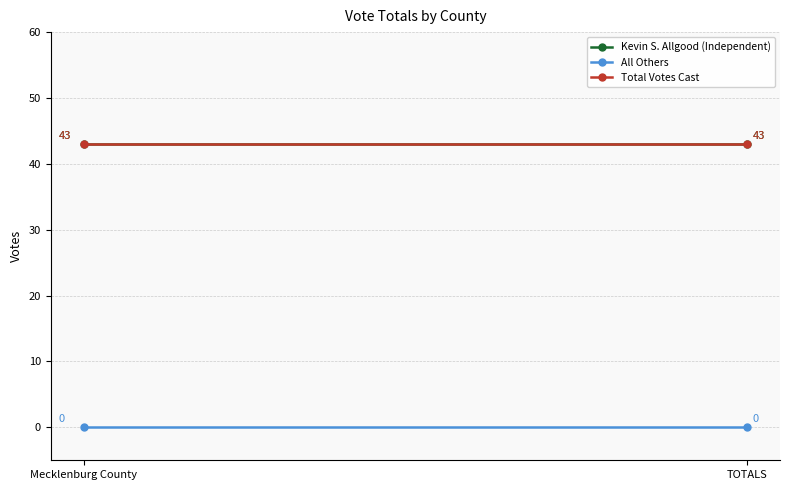

What is the label of the 2nd point from the right?

Mecklenburg County